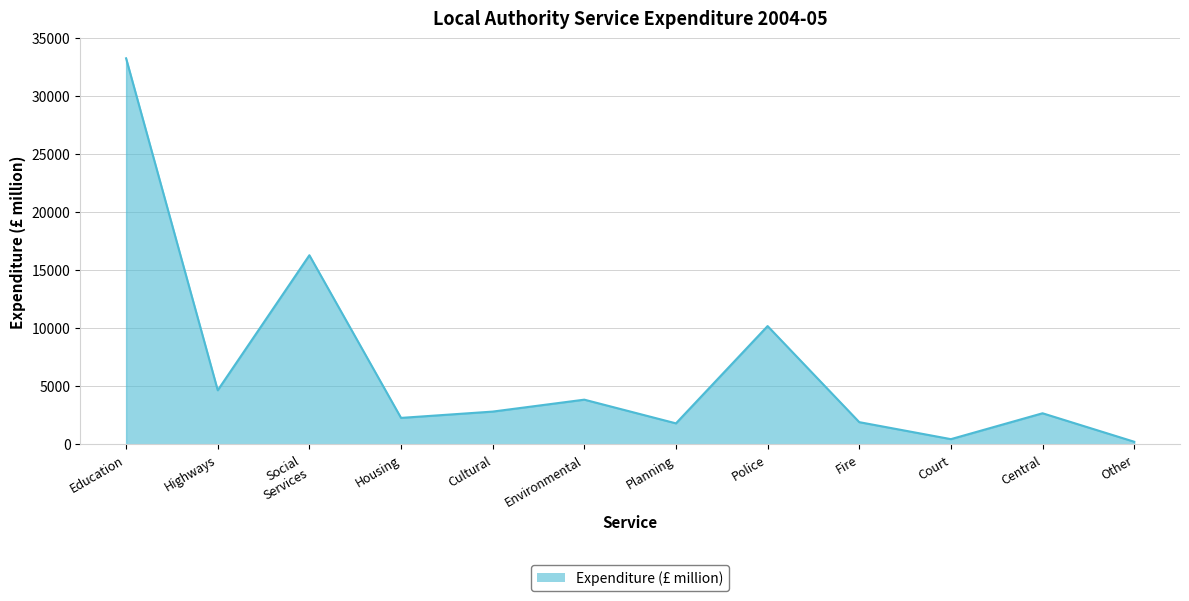

Count the number of data series in this chart.

1